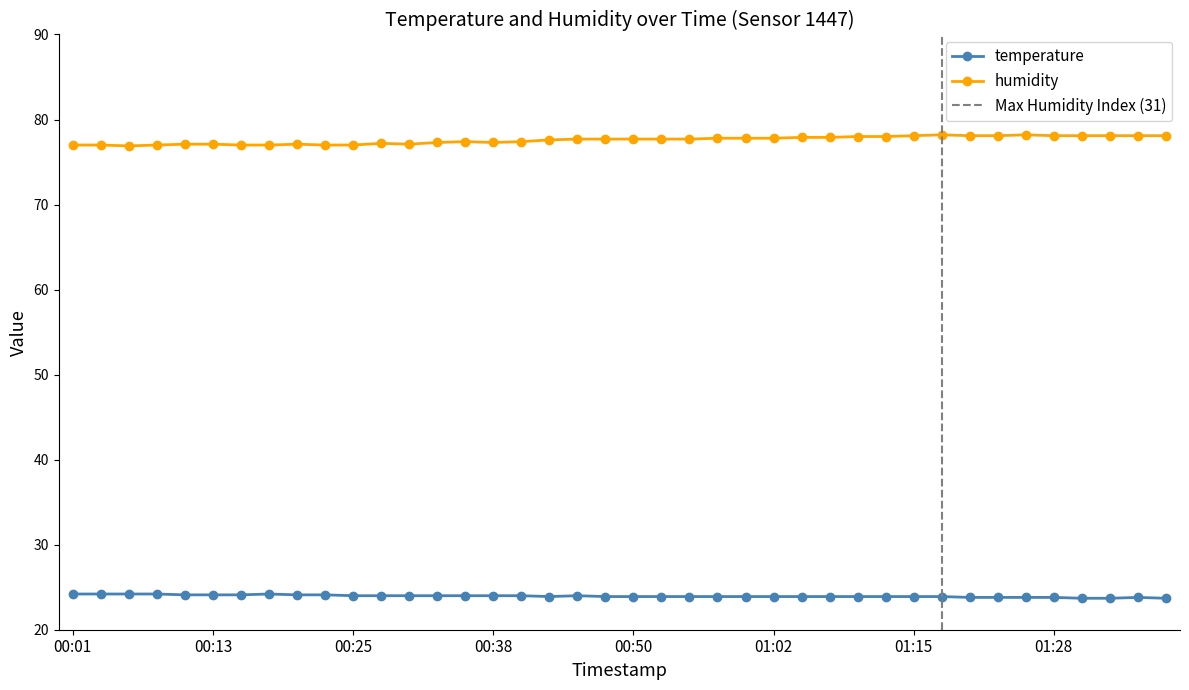

Is it true that humidity equals 37.4 at 00:11?

False